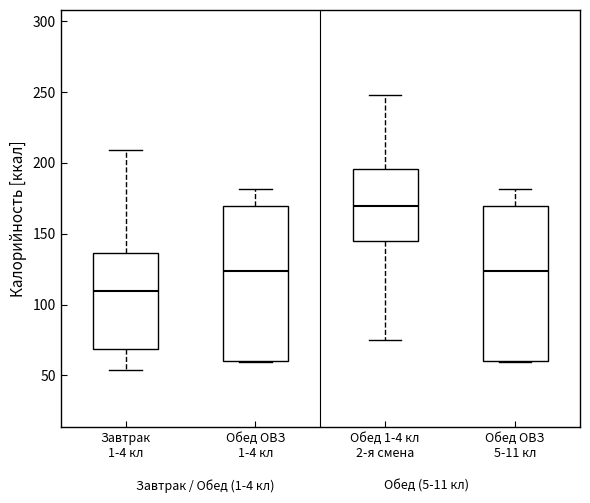

Where is the lower edge of the box for Обед ОВЗ 5-11 кл on the y-axis? The values are not printed on the chart, so give them approximately, as read against the axis.

60